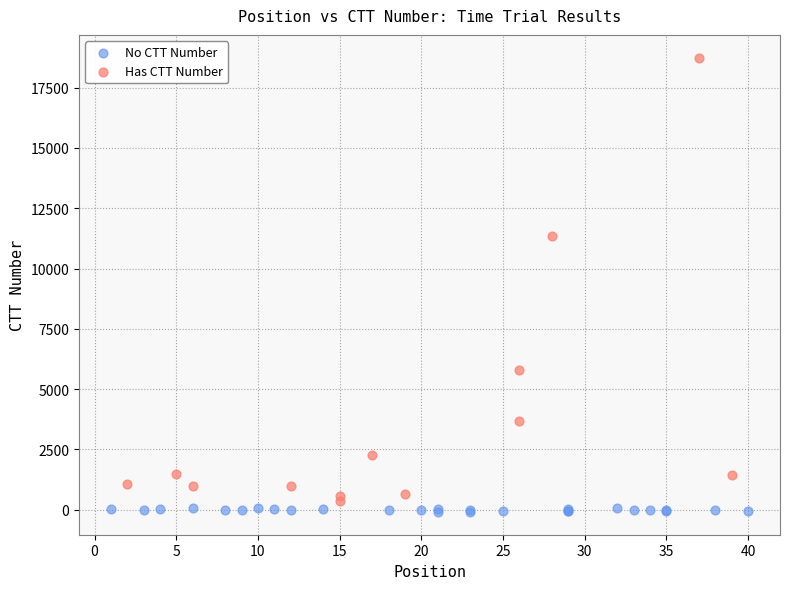

Which series has the largest Y range (max minus min)?

Has CTT Number